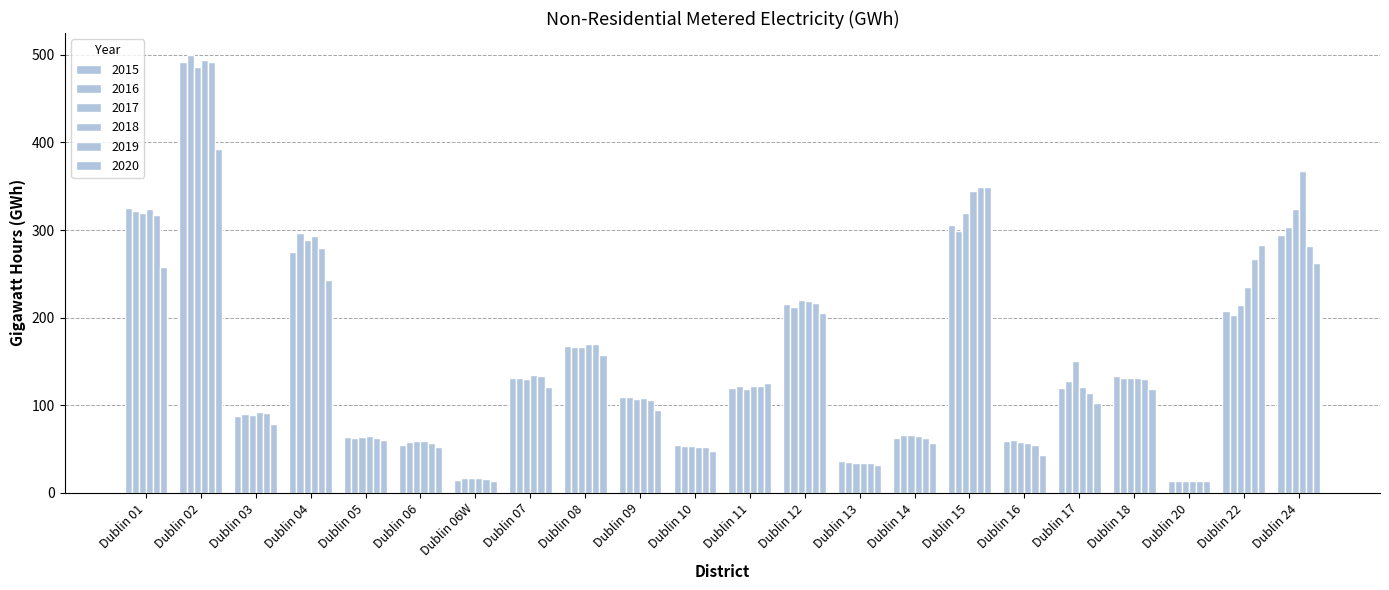

How many data points does each series have?

22